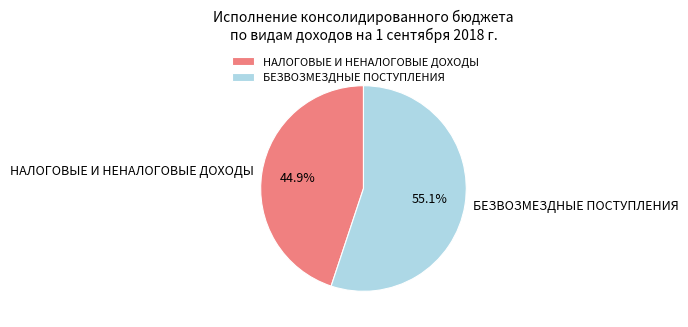

What percentage is NOT represented by БЕЗВОЗМЕЗДНЫЕ ПОСТУПЛЕНИЯ?

44.9%